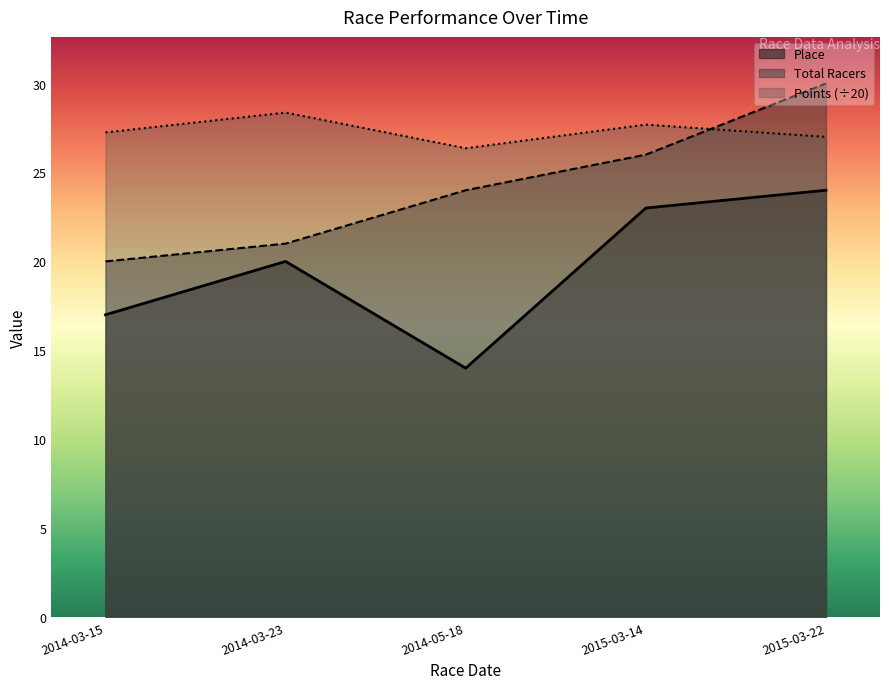

Count the Points values in the range 27 to 28.

3